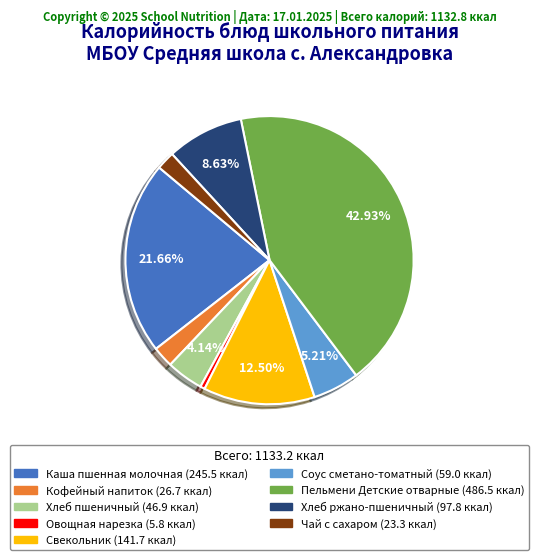

Which category has the smallest portion of the pie?

Овощная нарезка